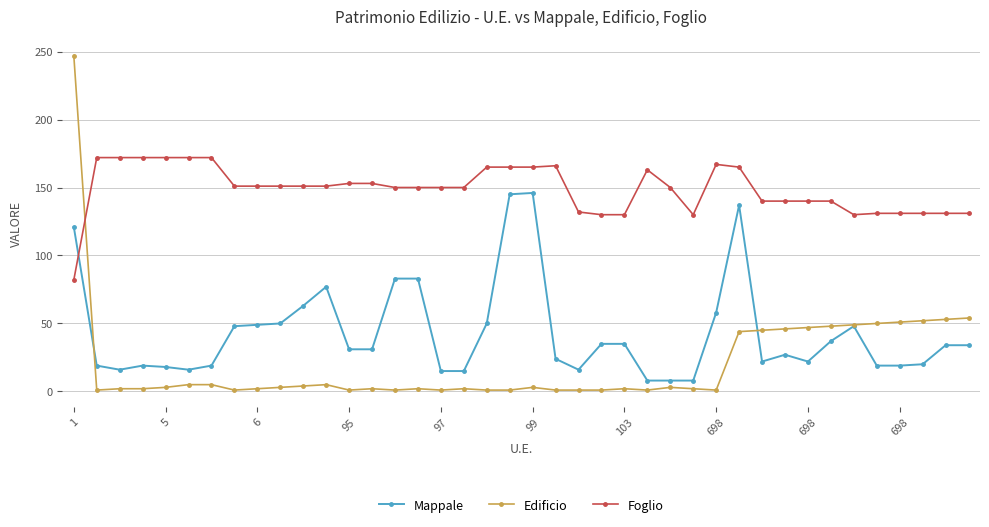

Rank the series by their maximum value, from lowest to highest.

Mappale, Foglio, Edificio